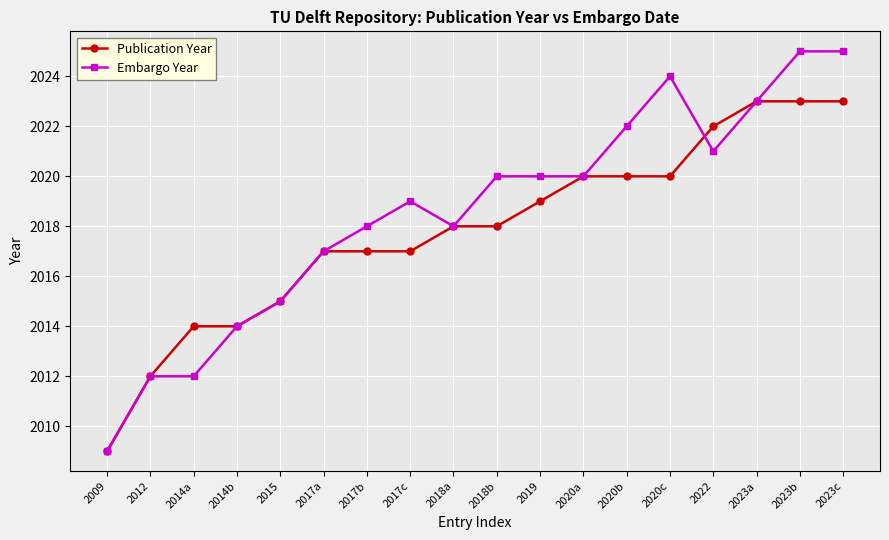

Rank the series at 2020c from lowest to highest value.

Publication Year, Embargo Year